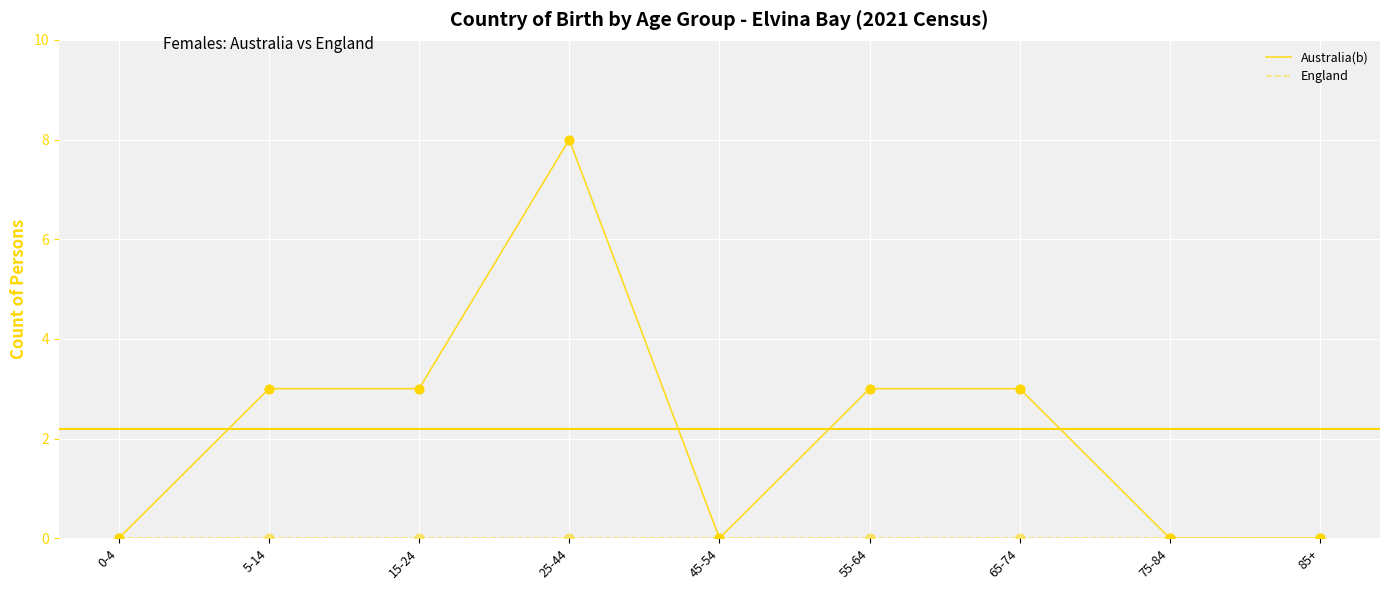

Which series changed the most between 5-14 and 45-54?

Australia(b)